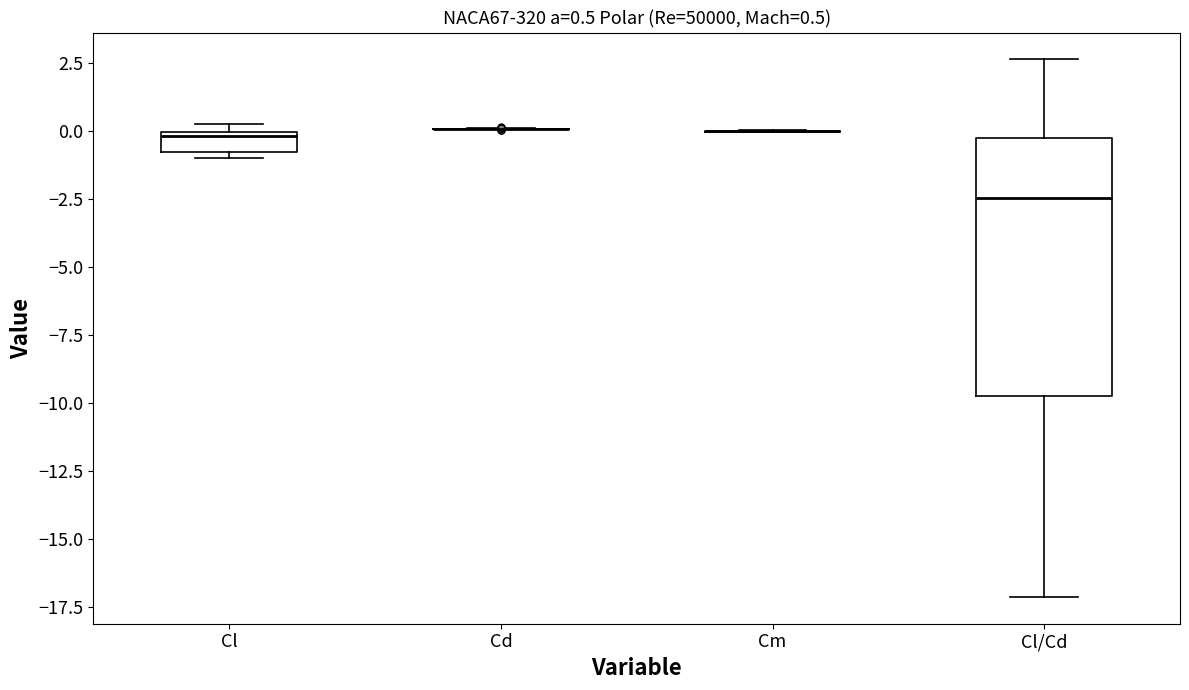

Comparing the boxes themselves (not the whiskers), which one is the tallest?

Cl/Cd